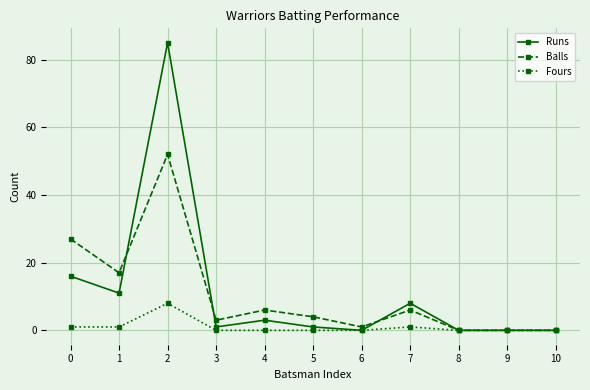

What is the average value of the Runs series?

11